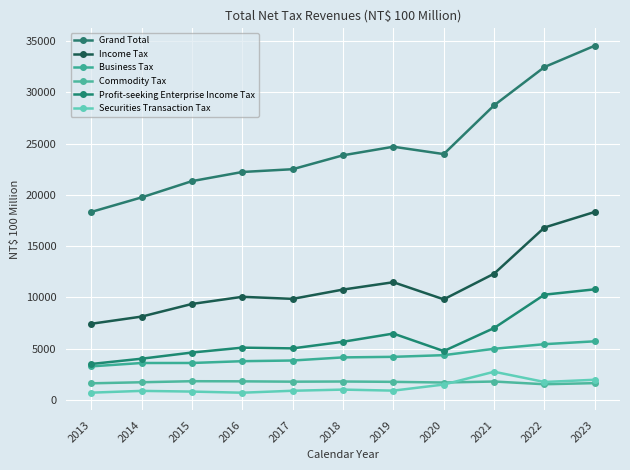

List the series in order of their peak value, lowest first.

Commodity Tax, Securities Transaction Tax, Business Tax, Profit-seeking Enterprise Income Tax, Income Tax, Grand Total